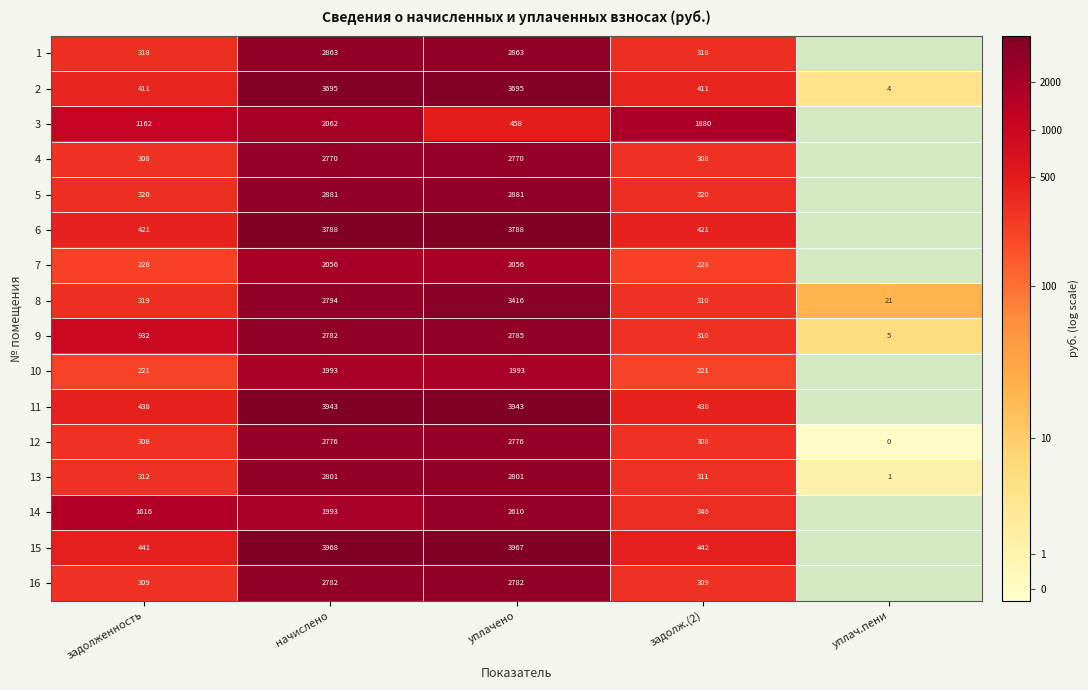

What is the maximum value for 9?

2785